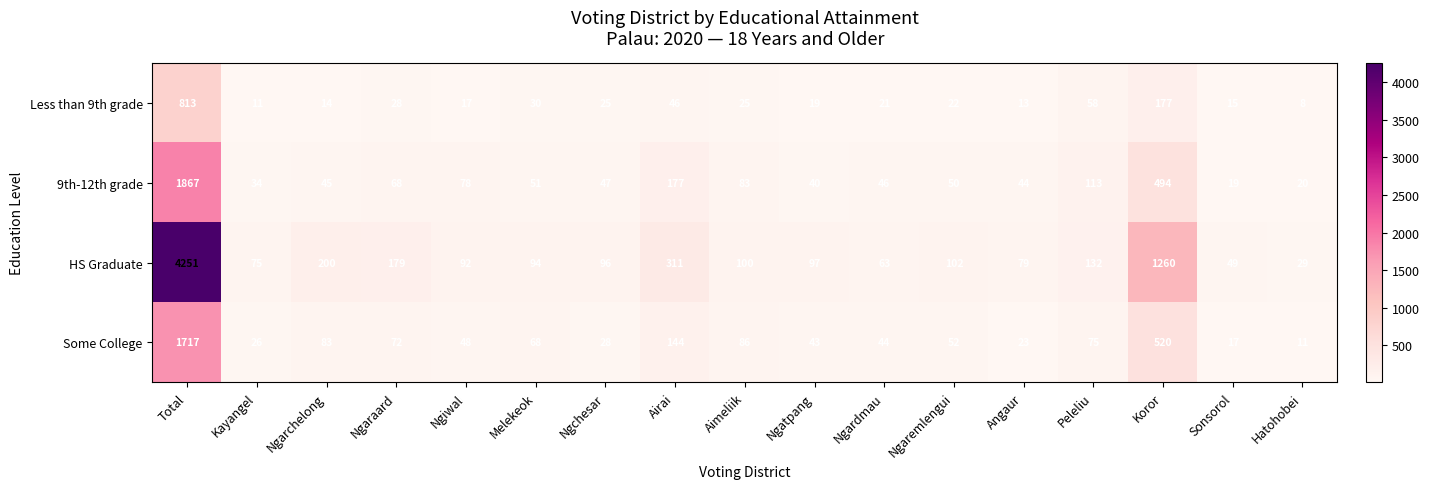

At Sonsorol, list the series in order from largest to smallest.

HS Graduate, 9th-12th grade, Some College, Less than 9th grade